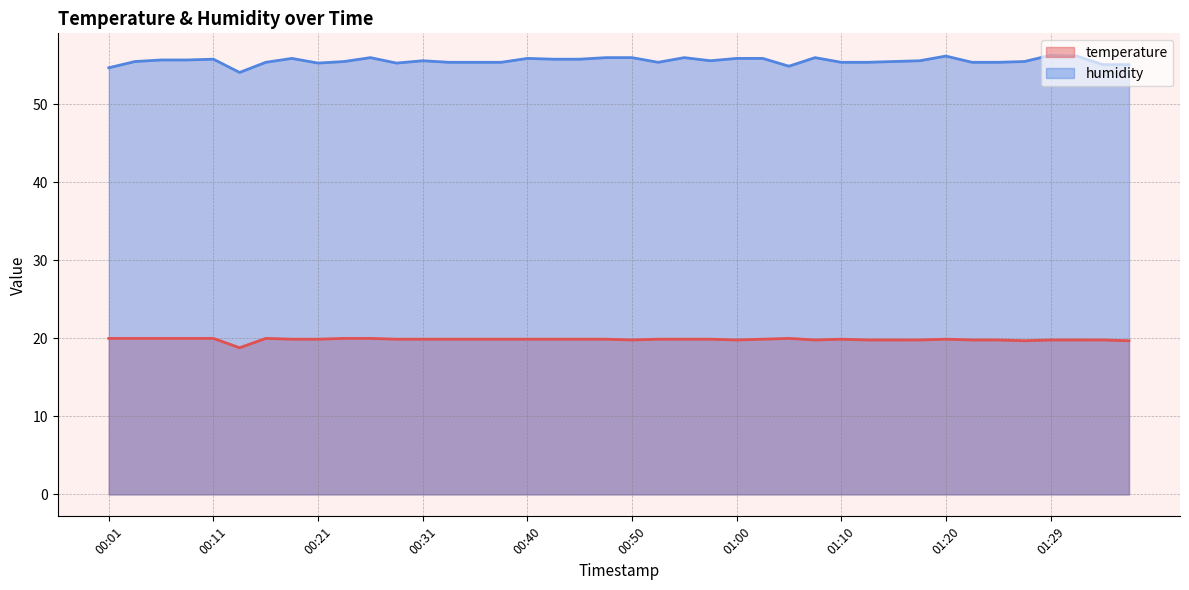

List the series in order of their peak value, highest first.

humidity, temperature